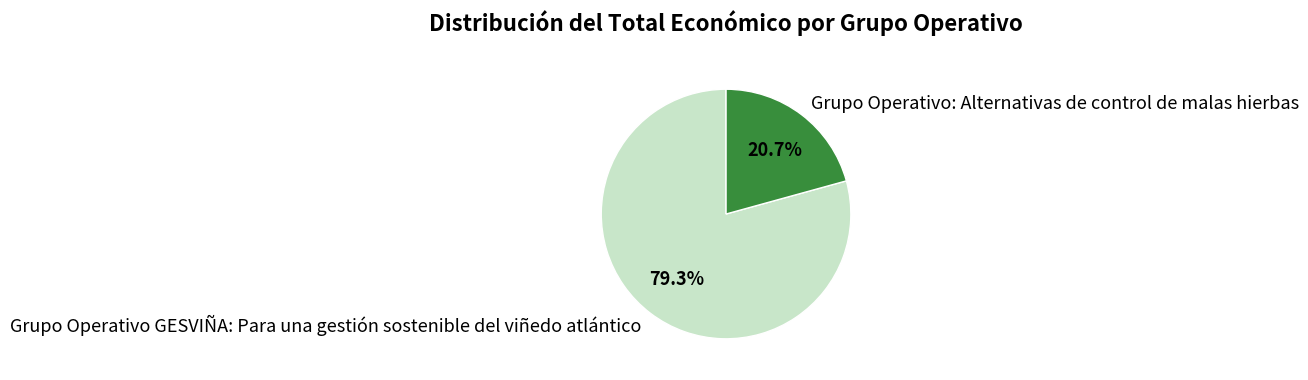

What percentage is the Grupo Operativo GESVIÑA: Para una gestión sostenible del viñedo atlántico slice, to the nearest percent?

79%